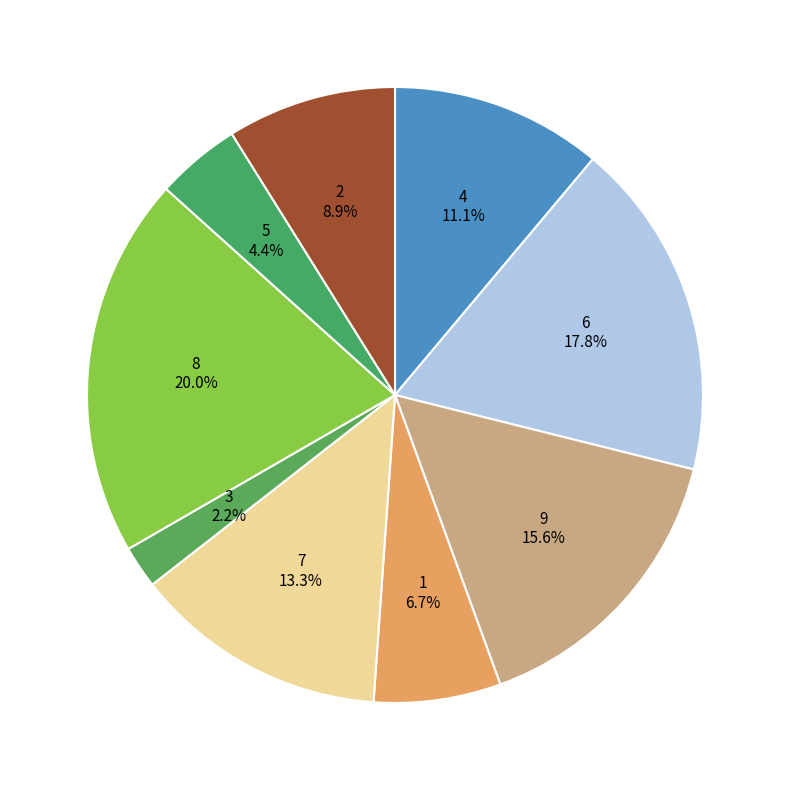

Between 4 and 1, which is larger?

4